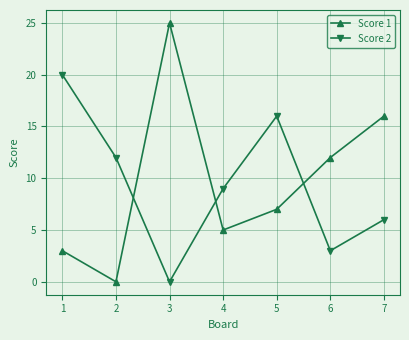

After their last crossing, which series has the higher values: Score 1 or Score 2?

Score 1